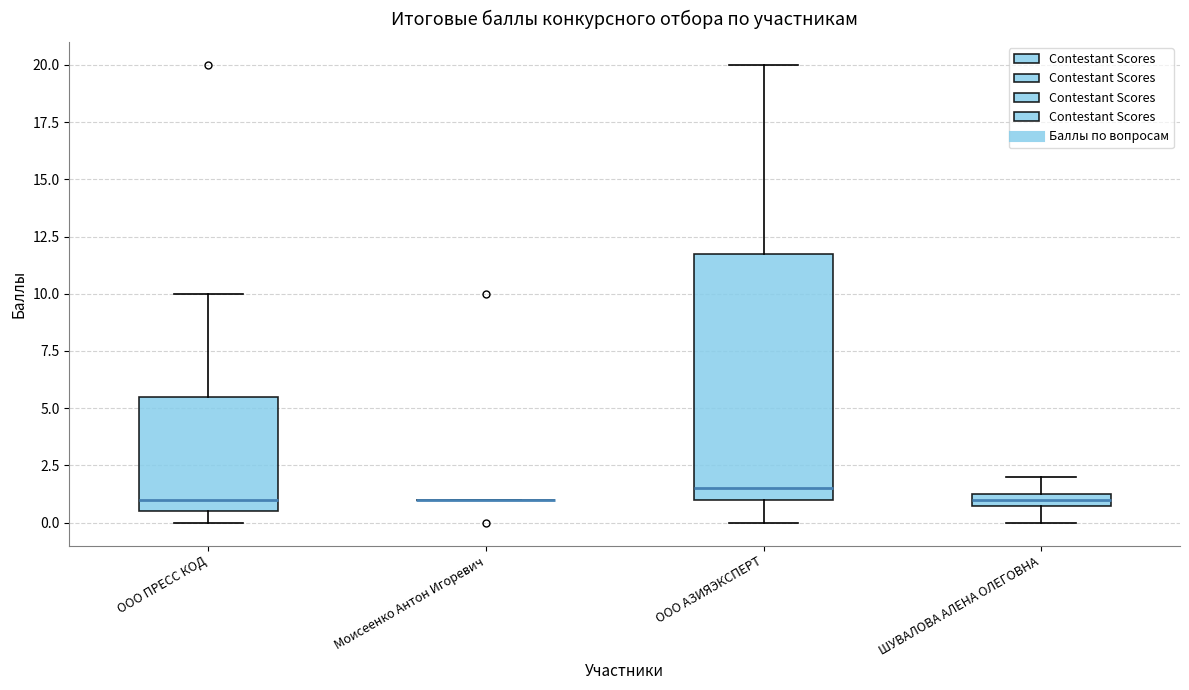

Comparing the boxes themselves (not the whiskers), which one is the tallest?

ООО АЗИЯЭКСПЕРТ